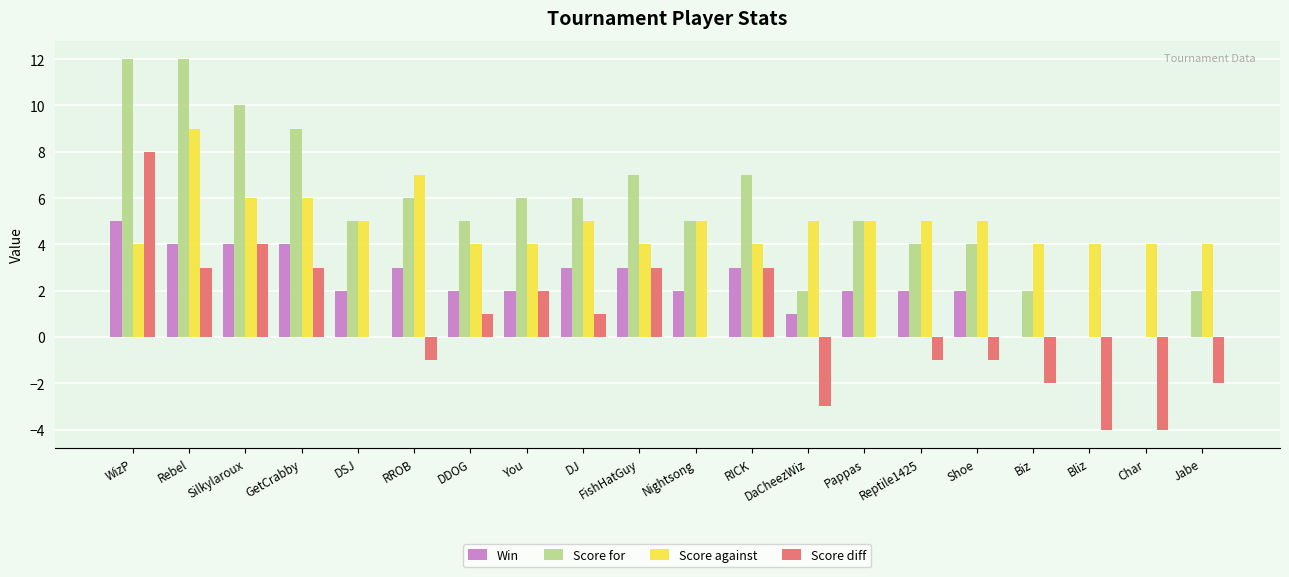

Where does the Score for series first go above 5?

WizP